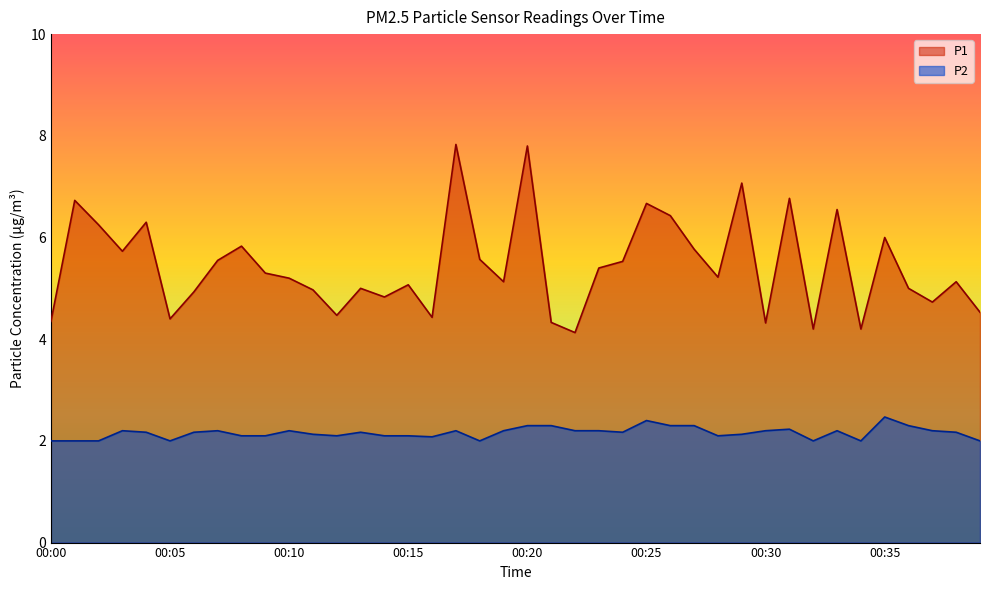

Reading right to left, transcribe all the data shown in this chart.

P1: 00:39=4.5	00:38=5.1	00:37=4.7	00:36=5.0	00:35=6.0	00:34=4.2	00:33=6.5	00:32=4.2	00:31=6.8	00:30=4.3	00:29=7.1	00:28=5.2	00:27=5.8	00:26=6.4	00:25=6.7	00:24=5.5	00:23=5.4	00:22=4.1	00:21=4.3	00:20=7.8	00:19=5.1	00:18=5.6	00:17=7.8	00:16=4.4	00:15=5.1	00:14=4.8	00:13=5.0	00:12=4.5	00:11=5.0	00:10=5.2	00:09=5.3	00:08=5.8	00:07=5.5	00:06=4.9	00:05=4.4	00:04=6.3	00:03=5.7	00:02=6.2	00:01=6.7	00:00=4.3
P2: 00:39=2.0	00:38=2.2	00:37=2.2	00:36=2.3	00:35=2.5	00:34=2.0	00:33=2.2	00:32=2.0	00:31=2.2	00:30=2.2	00:29=2.1	00:28=2.1	00:27=2.3	00:26=2.3	00:25=2.4	00:24=2.2	00:23=2.2	00:22=2.2	00:21=2.3	00:20=2.3	00:19=2.2	00:18=2.0	00:17=2.2	00:16=2.1	00:15=2.1	00:14=2.1	00:13=2.2	00:12=2.1	00:11=2.1	00:10=2.2	00:09=2.1	00:08=2.1	00:07=2.2	00:06=2.2	00:05=2.0	00:04=2.2	00:03=2.2	00:02=2.0	00:01=2.0	00:00=2.0